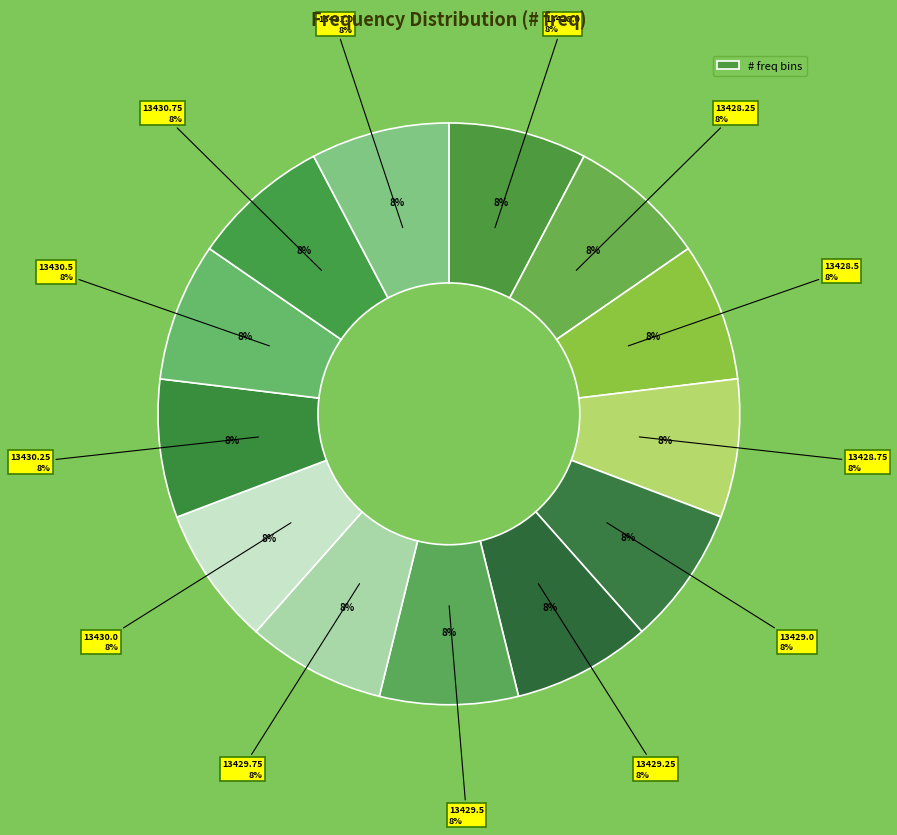

To the nearest percent, what is the combined percentage of 13428.5 and 13429.5?

15%